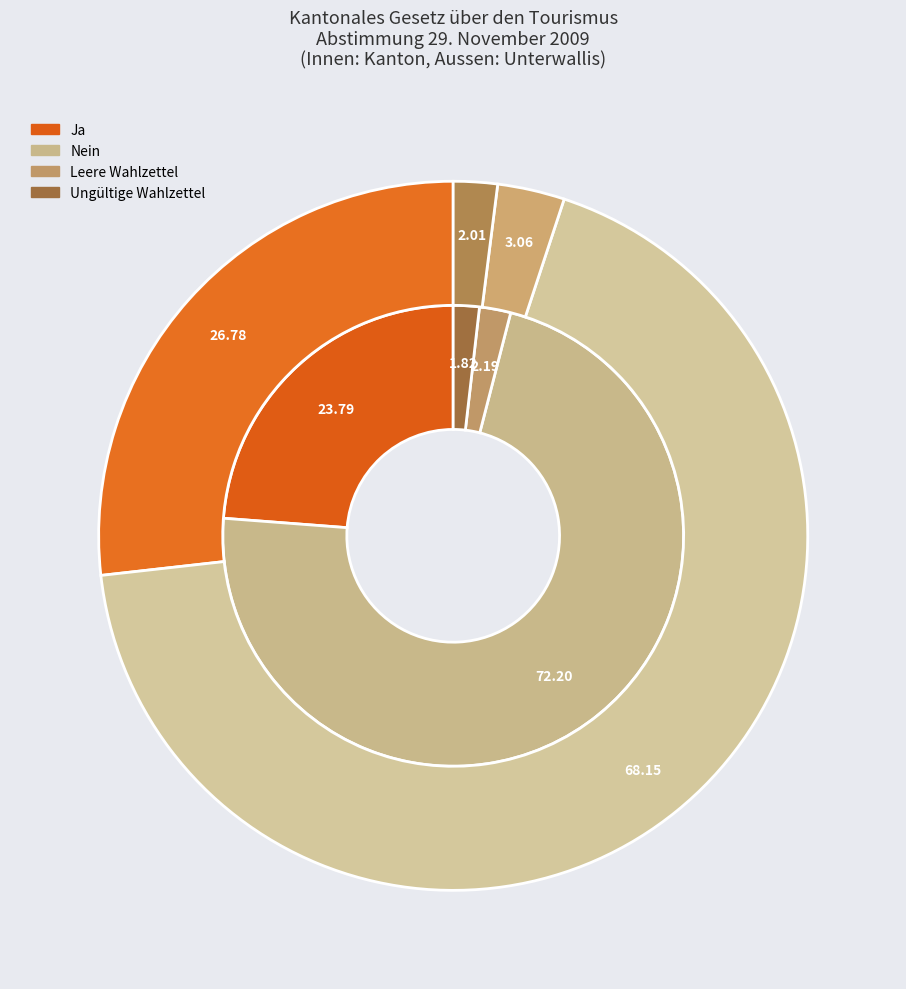

Count the number of slices in the pie.

7